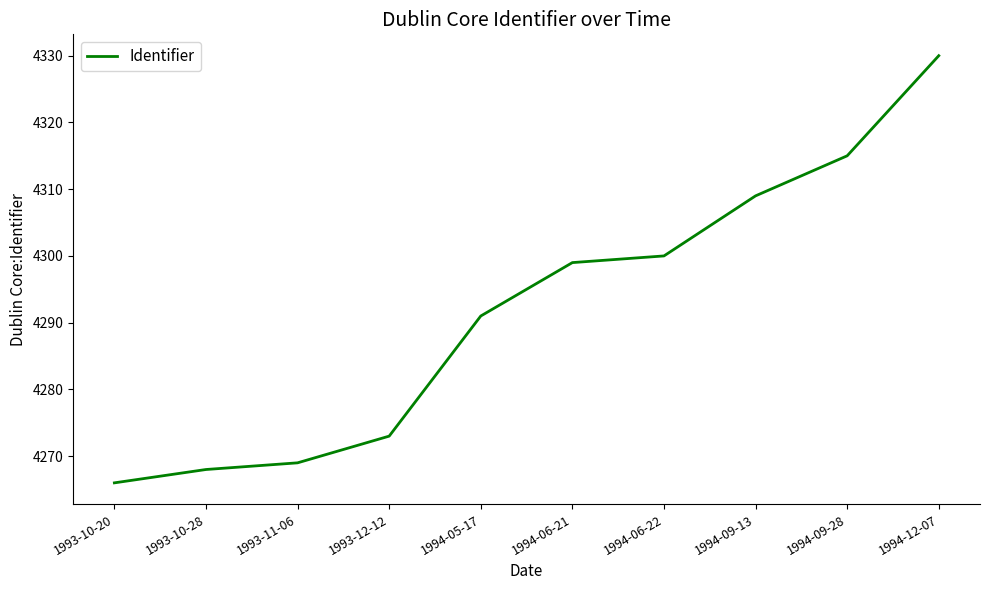

True or false: there are more than 0 points higher than both neighbors.

False